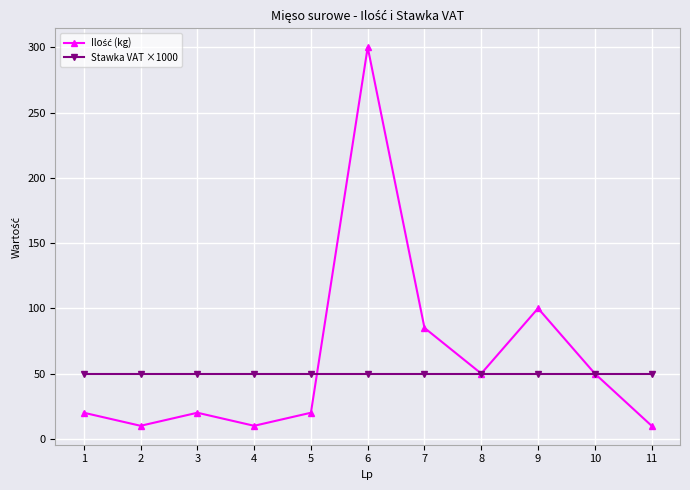

What is the value of the Stawka VAT ×1000 point at the 3rd from the left?

50